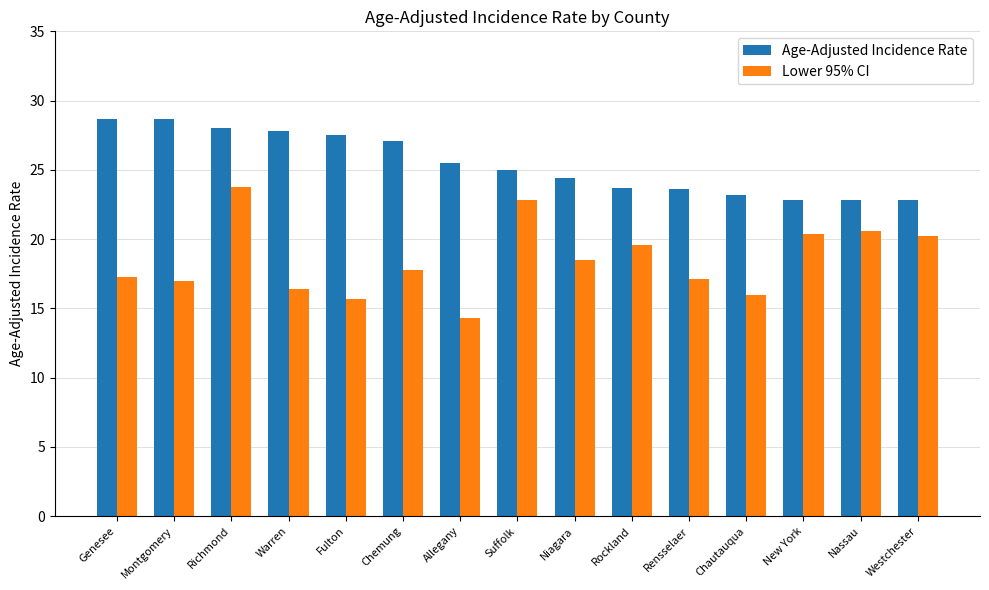

What is the label of the 10th bar from the right?

Chemung